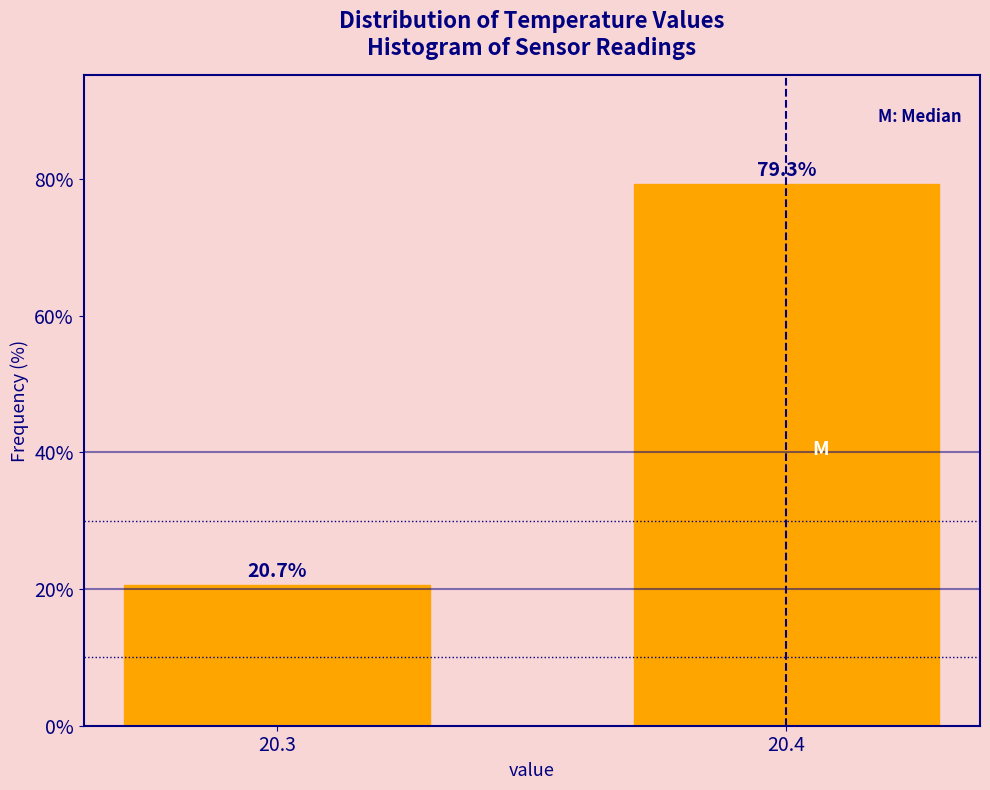

Reading left to right, what are all the values shown in this chart?

20.3=20.7	20.4=79.3